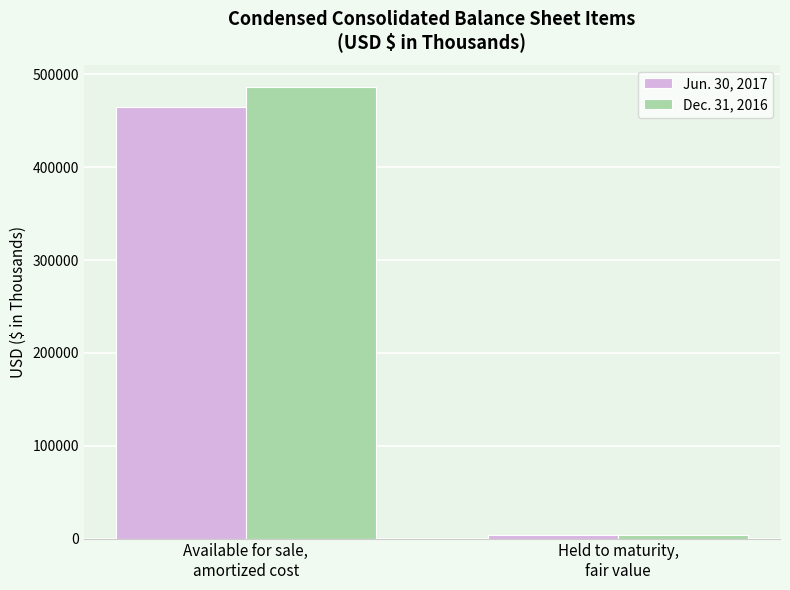

What is the maximum value shown in the chart?

486038